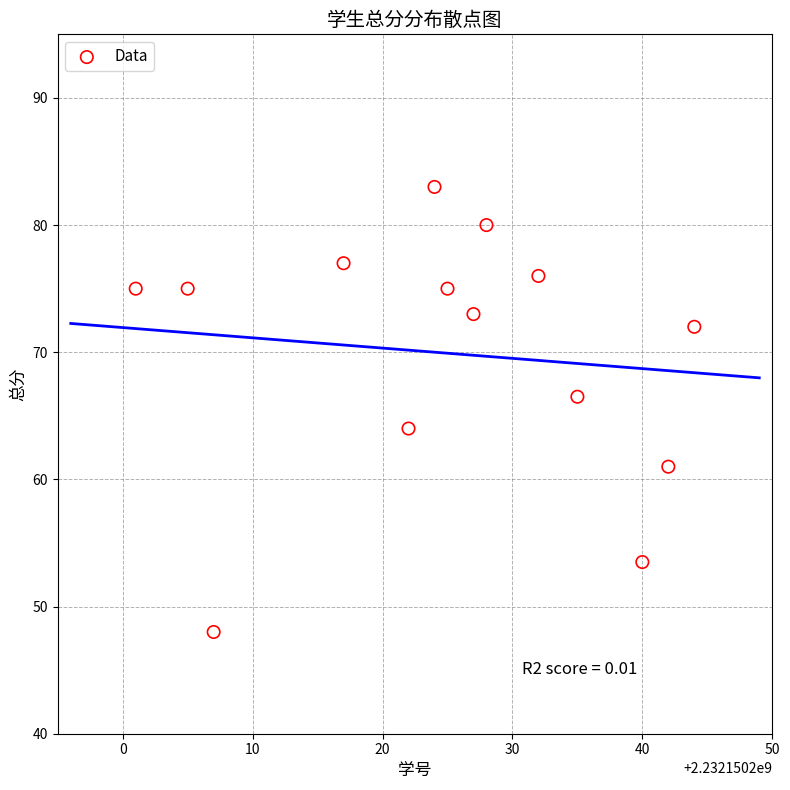

What is the range of Y values (max minus min)?

35.0